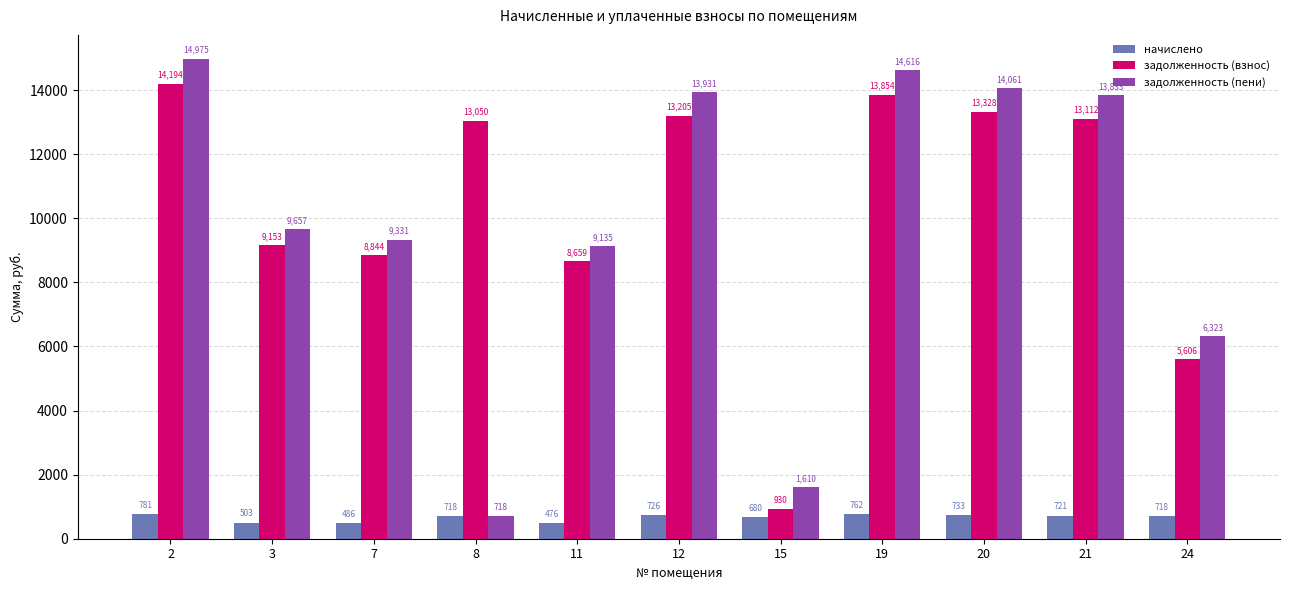

What is the minimum value for задолженность (взнос)?

930.1